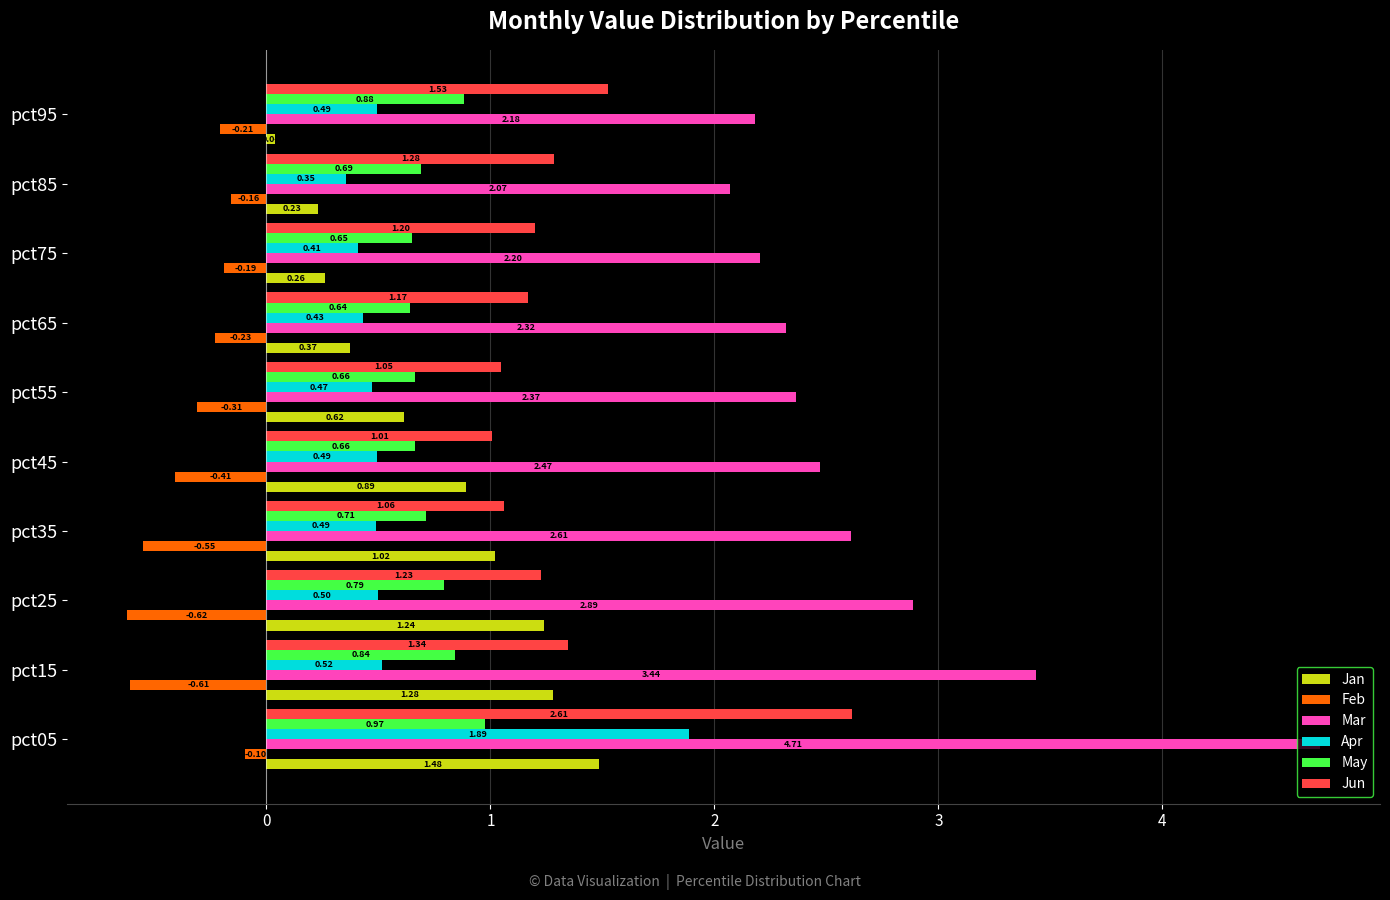

What is the difference between the second highest and minimum values in the Jun series?

0.5